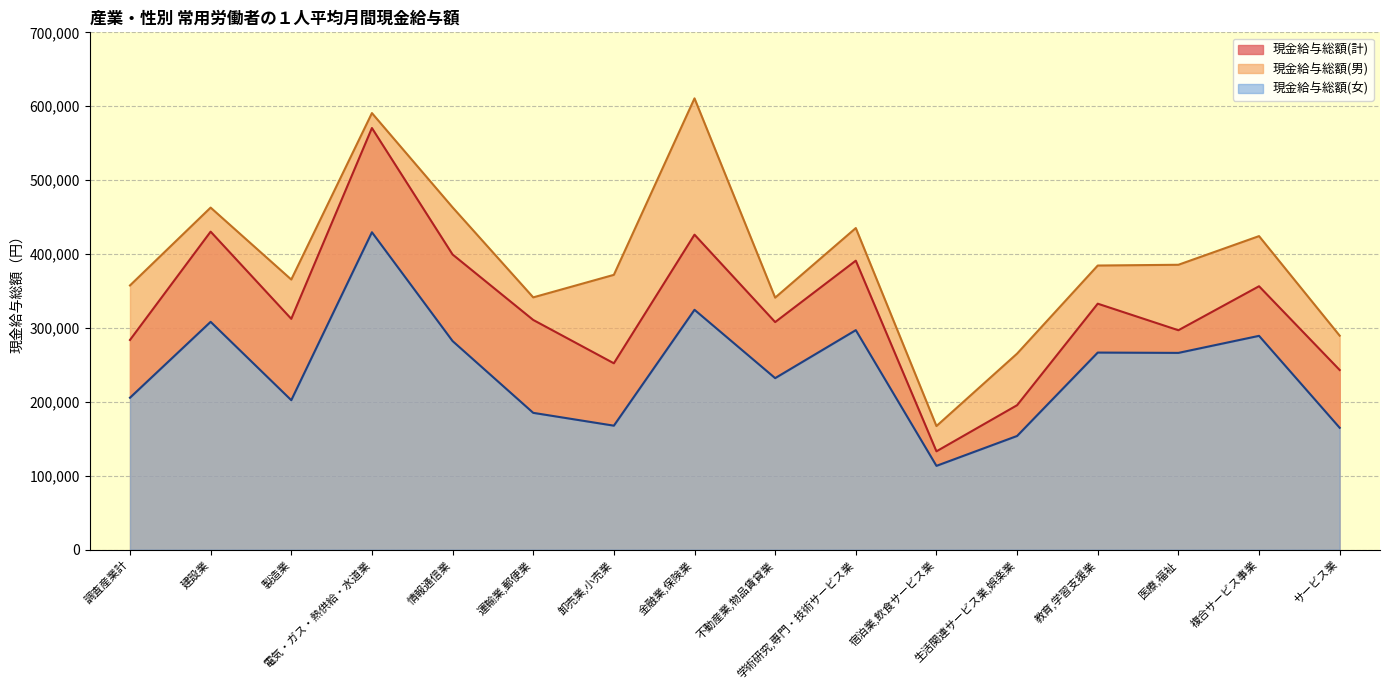

Rank the series at 不動産業,物品賃貸業 from lowest to highest value.

現金給与総額(女), 現金給与総額(計), 現金給与総額(男)